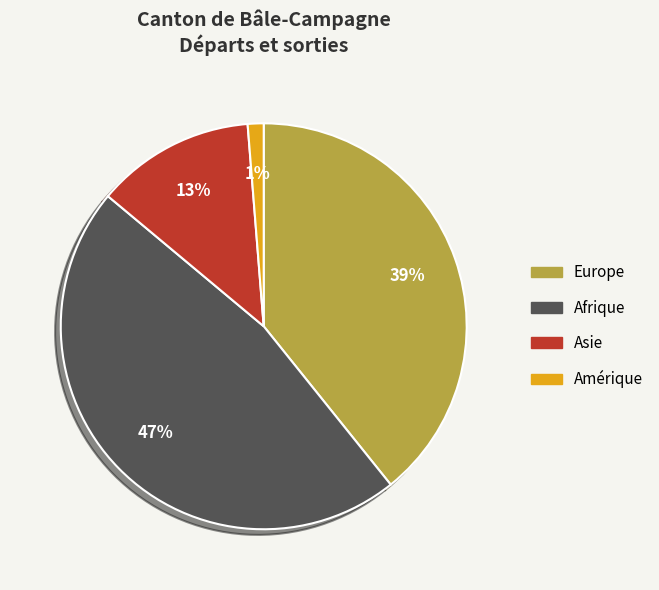

To the nearest percent, what is the combined percentage of Amérique and Asie?

14%